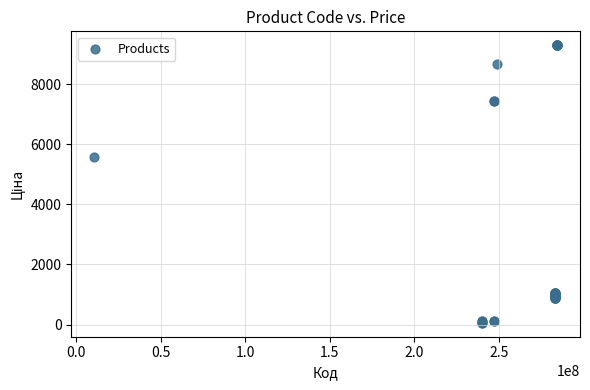

What Y value in the scatter plot is closest to 4673?

5560.3